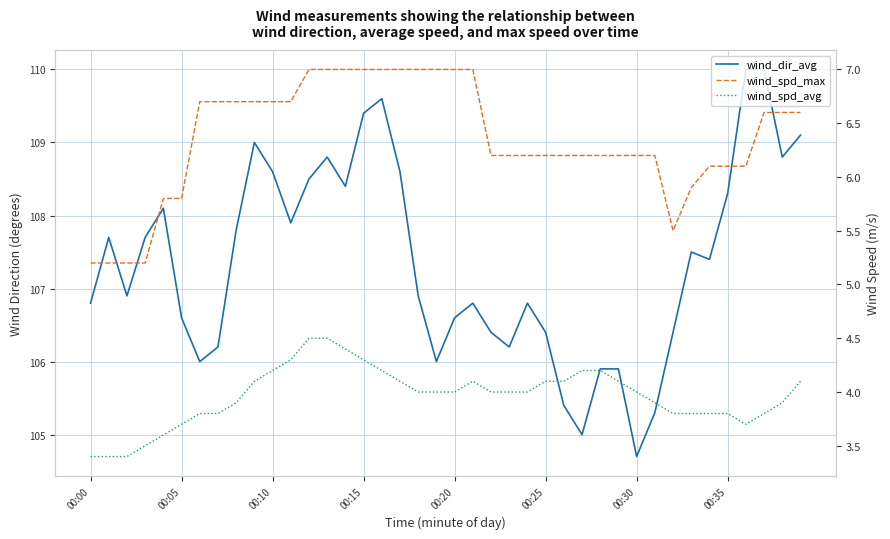

Reading left to right, what are all the values shown in this chart?

wind_dir_avg: 106.8	107.7	106.9	107.7	108.1	106.6	106.0	106.2	107.8	109.0	108.6	107.9	108.5	108.8	108.4	109.4	109.6	108.6	106.9	106.0	106.6	106.8	106.4	106.2	106.8	106.4	105.4	105.0	105.9	105.9	104.7	105.3	106.4	107.5	107.4	108.3	110.0	110.0	108.8	109.1
wind_spd_max: 5.2	5.2	5.2	5.2	5.8	5.8	6.7	6.7	6.7	6.7	6.7	6.7	7.0	7.0	7.0	7.0	7.0	7.0	7.0	7.0	7.0	7.0	6.2	6.2	6.2	6.2	6.2	6.2	6.2	6.2	6.2	6.2	5.5	5.9	6.1	6.1	6.1	6.6	6.6	6.6
wind_spd_avg: 3.4	3.4	3.4	3.5	3.6	3.7	3.8	3.8	3.9	4.1	4.2	4.3	4.5	4.5	4.4	4.3	4.2	4.1	4.0	4.0	4.0	4.1	4.0	4.0	4.0	4.1	4.1	4.2	4.2	4.1	4.0	3.9	3.8	3.8	3.8	3.8	3.7	3.8	3.9	4.1